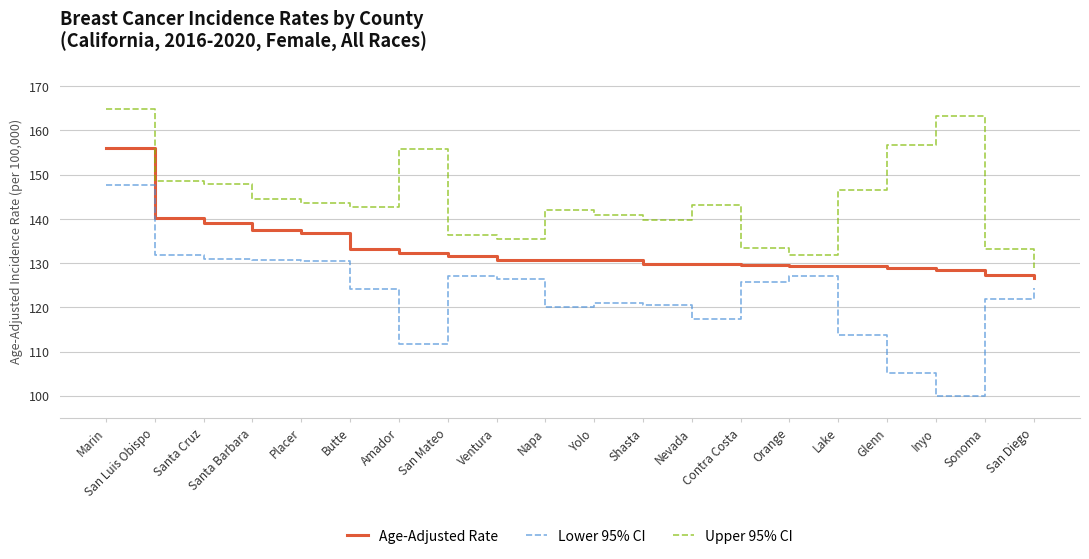

Rank the series by their average value, from lowest to highest.

Lower 95% CI, Age-Adjusted Rate, Upper 95% CI